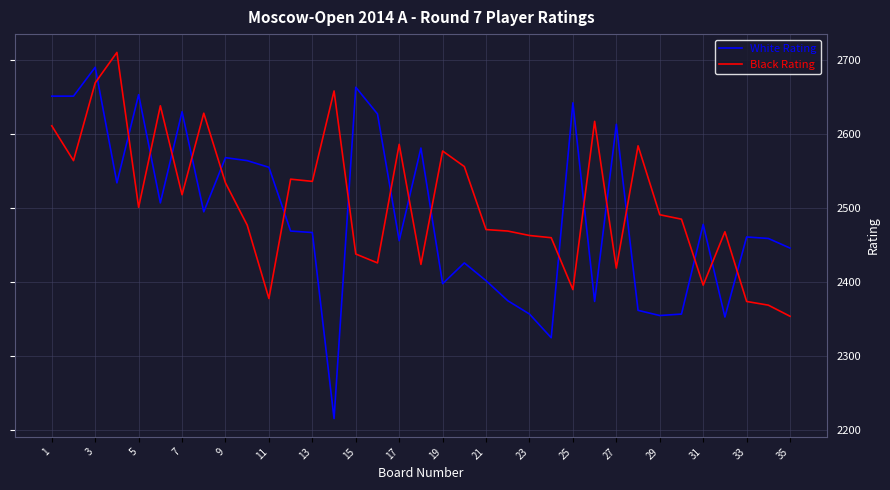

True or false: Black Rating and White Rating intersect in this chart.

True